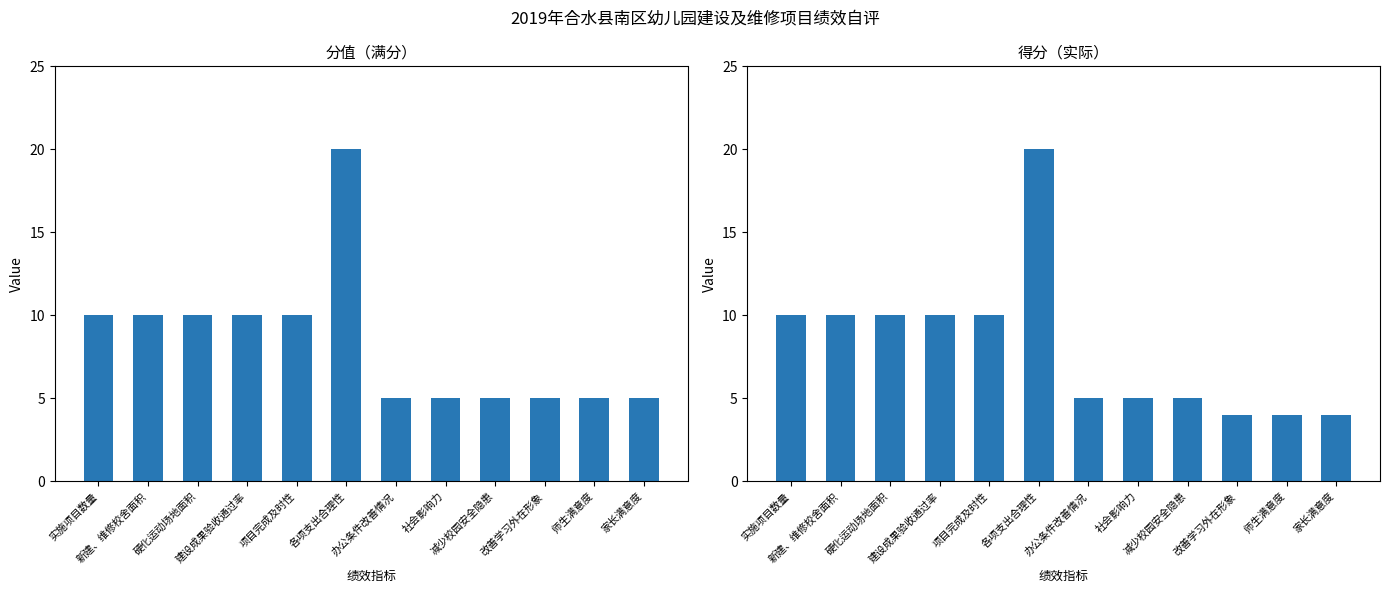

What is the minimum value shown in the chart?

4